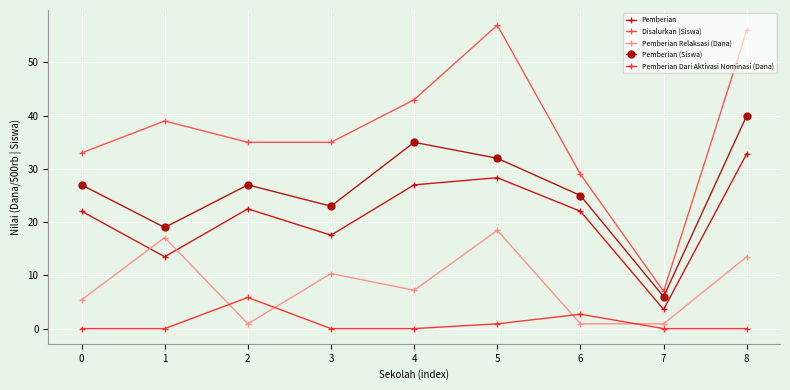

What value does the Disalurkan (Siswa) series have at 2?

35.0